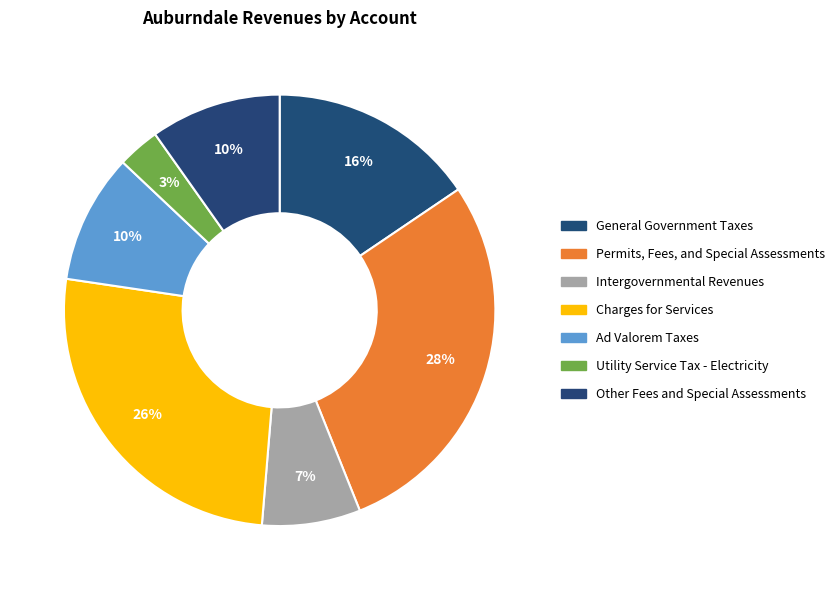

Count the number of slices in the pie.

7